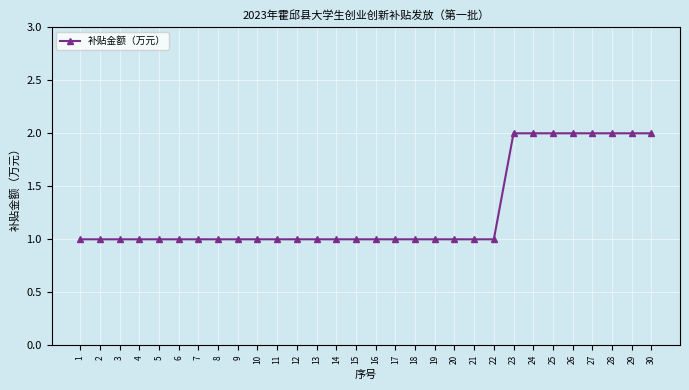

What is the change in value from 8 to 30?

+1